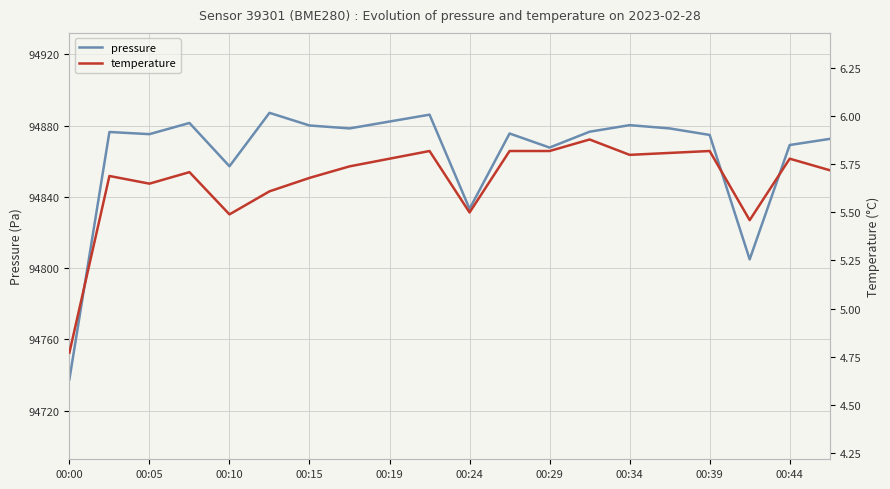

Count the temperature values in the range 5 to 6.

19